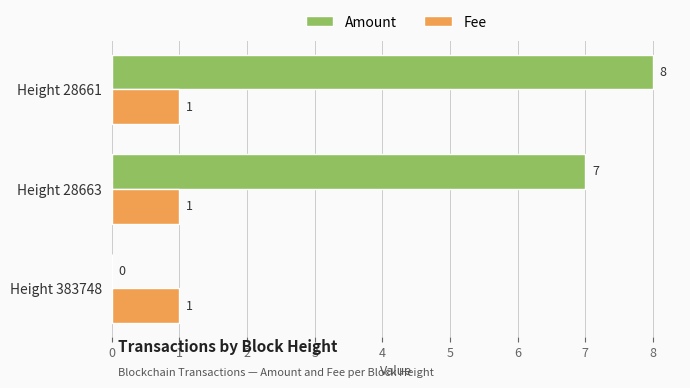

Which category has the highest value in the Amount series?

Height 28661